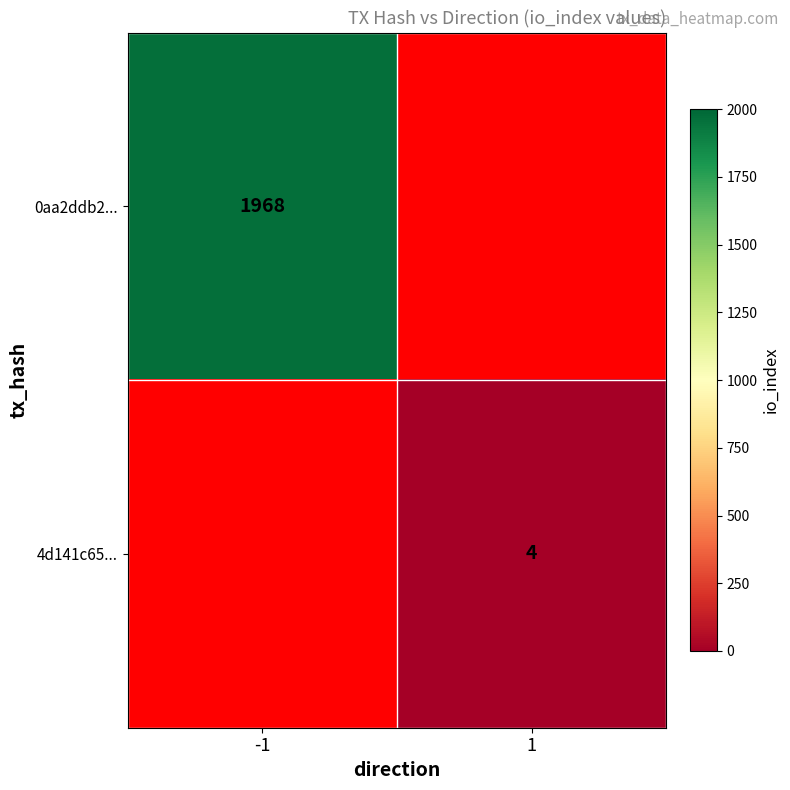

True or false: 4d141c65... has a value of 4 at 1.

True